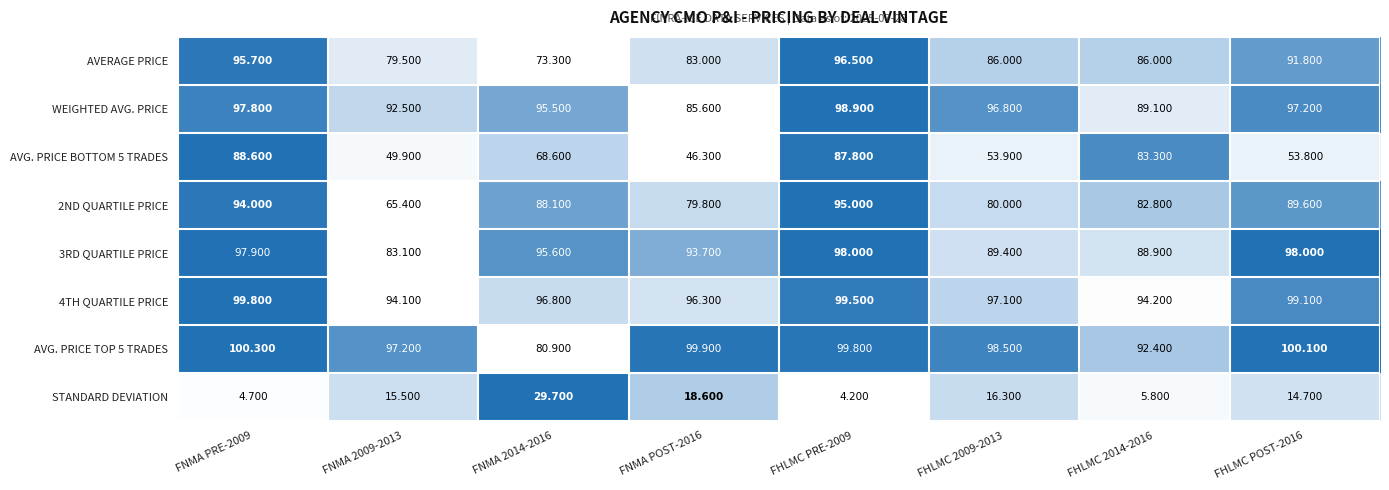

How many data points in 2ND QUARTILE PRICE are above 88?

4